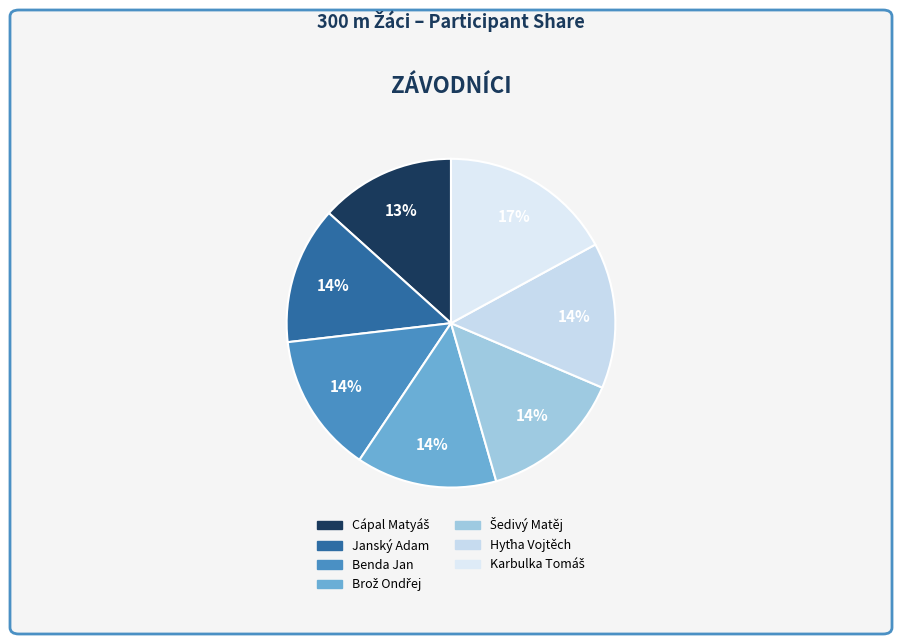

Rank the categories by value from highest to lowest.

Karbulka Tomáš, Hyťha Vojtěch, Šedivý Matěj, Brož Ondřej, Benda Jan, Janský Adam, Cápal Matyáš